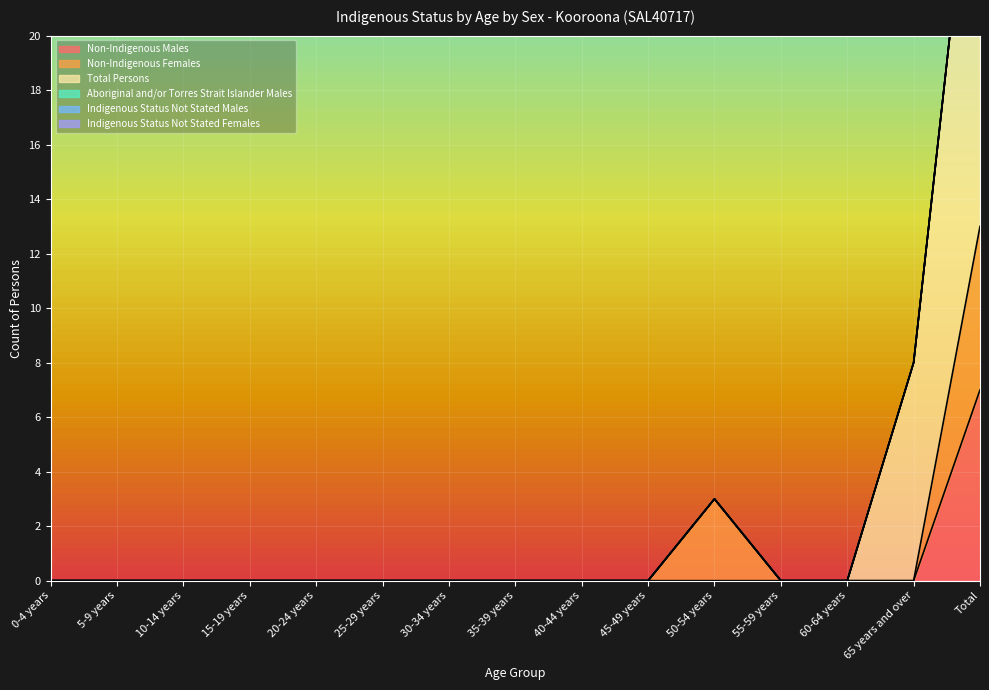

Count the number of categories in the chart.

15